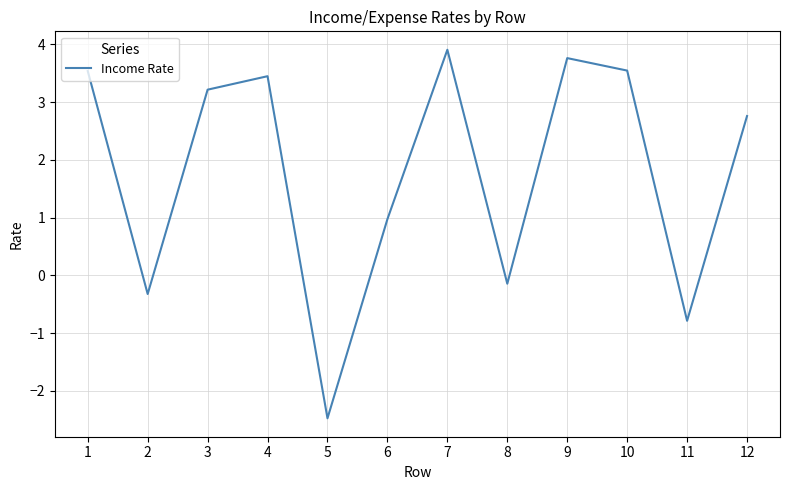

What is the difference between the maximum and second lowest values?

4.7